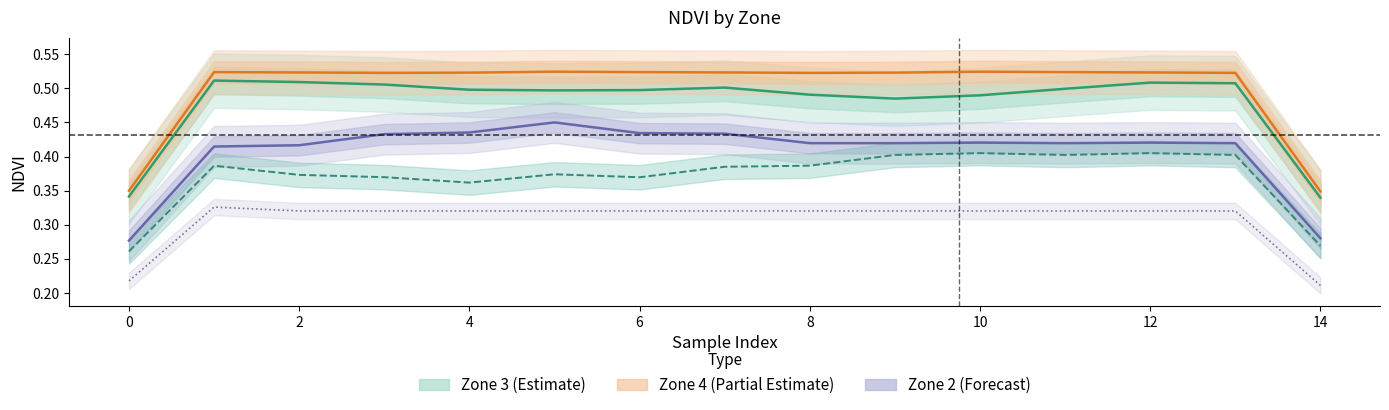

Reading left to right, list all the values displayed in this chart.

Zone 3 (Estimate): 0.3	0.5	0.5	0.5	0.5	0.5	0.5	0.5	0.5	0.5	0.5	0.5	0.5	0.5	0.3
Zone 4 (Partial Estimate): 0.3	0.5	0.5	0.5	0.5	0.5	0.5	0.5	0.5	0.5	0.5	0.5	0.5	0.5	0.3
Zone 2 (Forecast): 0.3	0.4	0.4	0.4	0.4	0.5	0.4	0.4	0.4	0.4	0.4	0.4	0.4	0.4	0.3
Zone 1: 0.3	0.4	0.4	0.4	0.4	0.4	0.4	0.4	0.4	0.4	0.4	0.4	0.4	0.4	0.3
Zone 0: 0.2	0.3	0.3	0.3	0.3	0.3	0.3	0.3	0.3	0.3	0.3	0.3	0.3	0.3	0.2